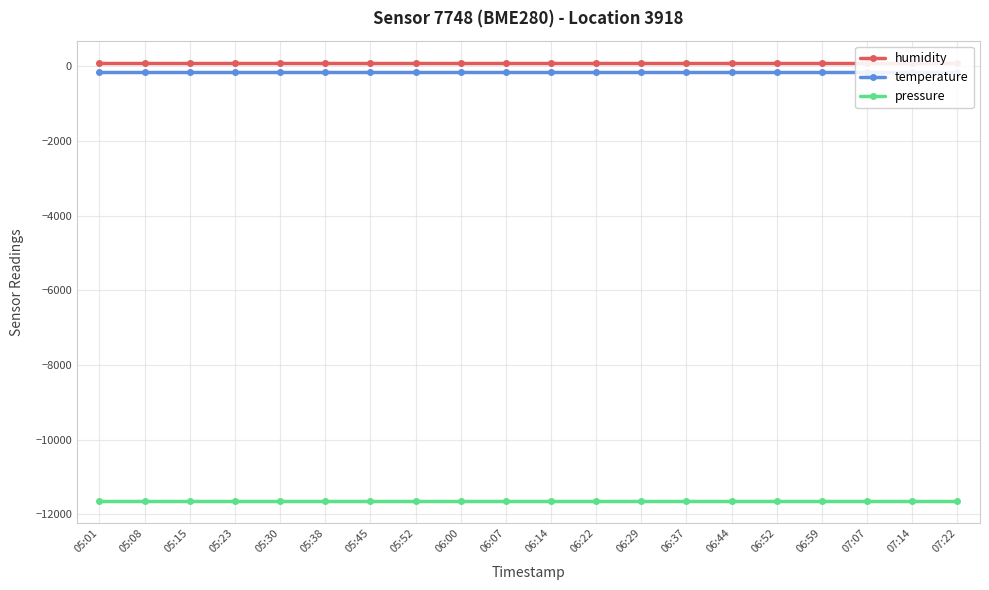

What is the label of the 15th point from the left?

06:44